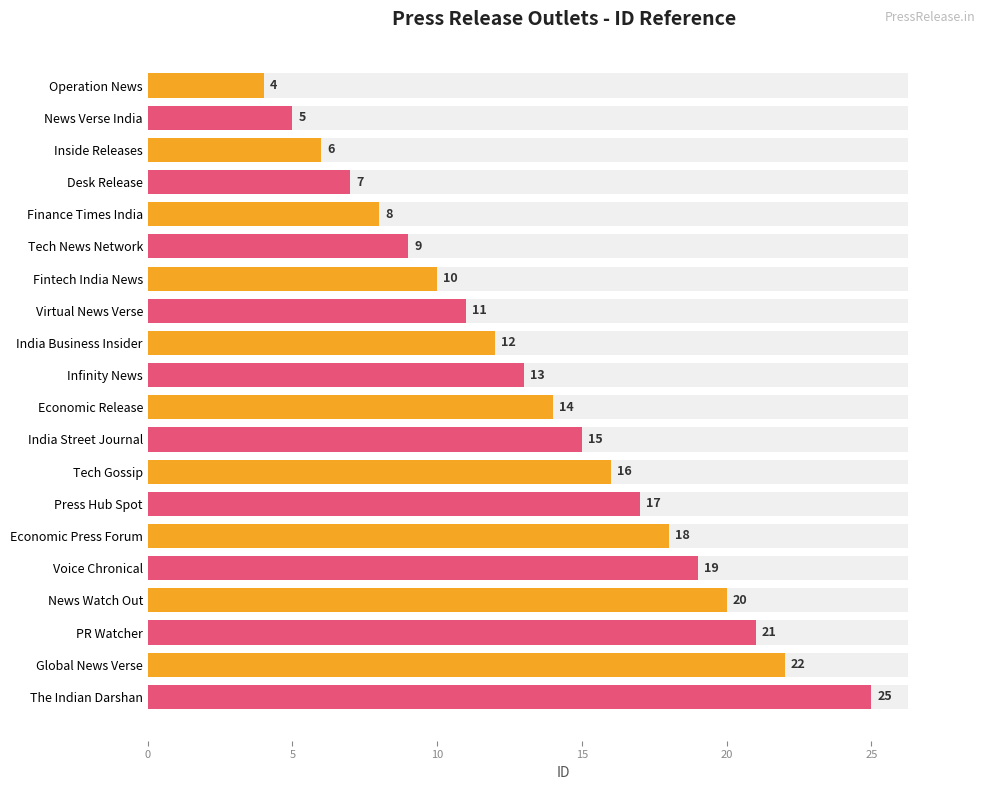

How many series are shown in this chart?

1